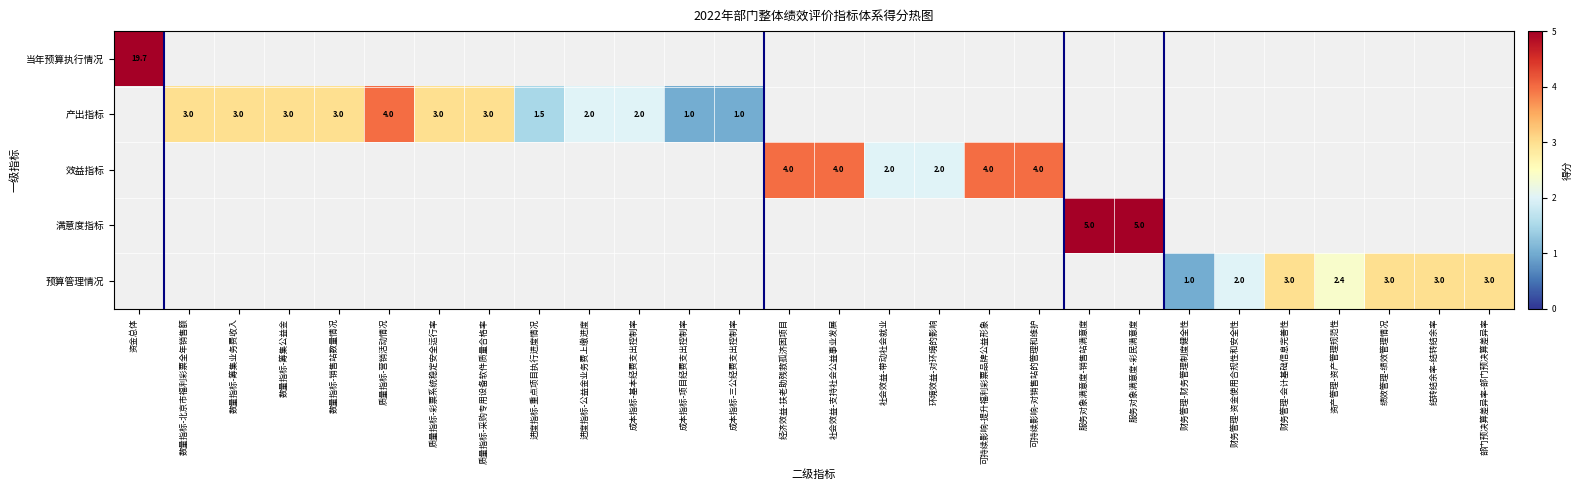

Between 质量指标-彩票系统稳定安全运行率 and 资金总体, which is larger?

资金总体